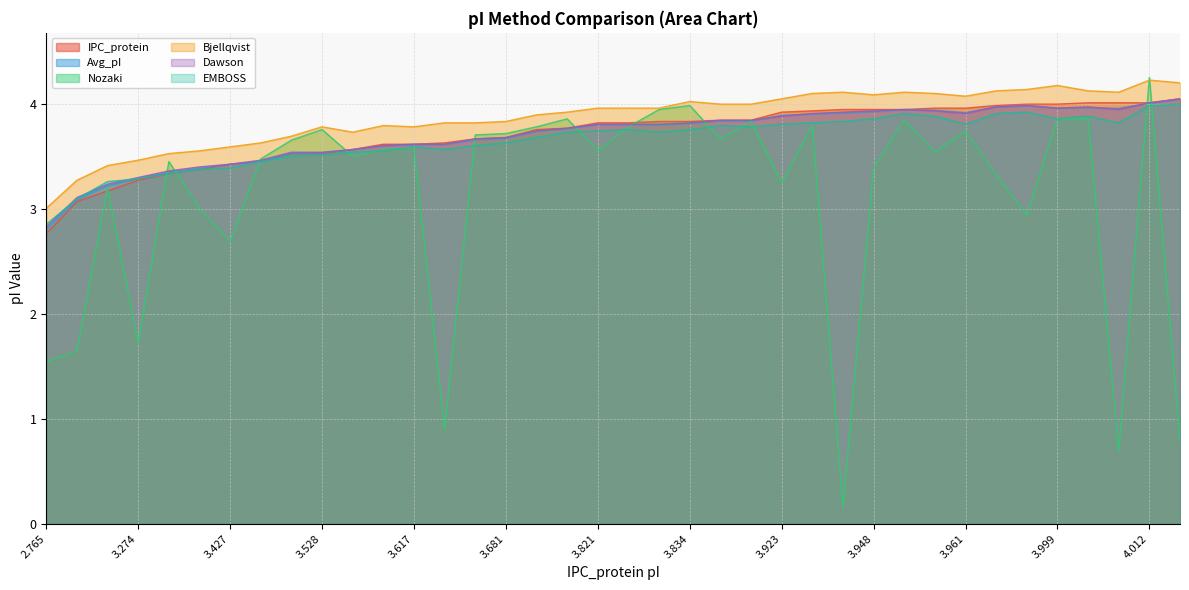

Is it true that Dawson equals 1.3 at 3.999?

False